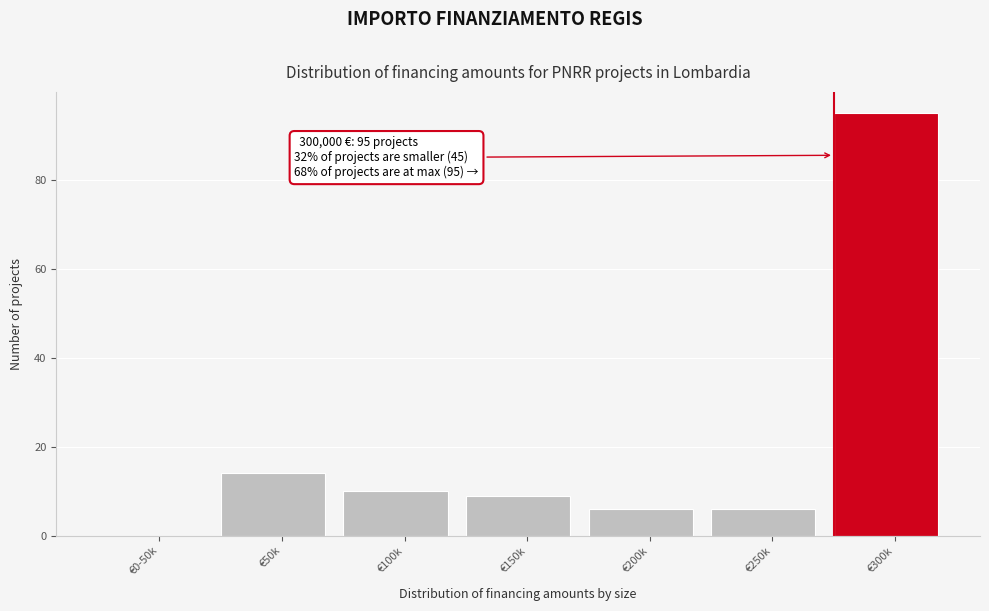

Between €250k and €150k, which is larger?

€150k